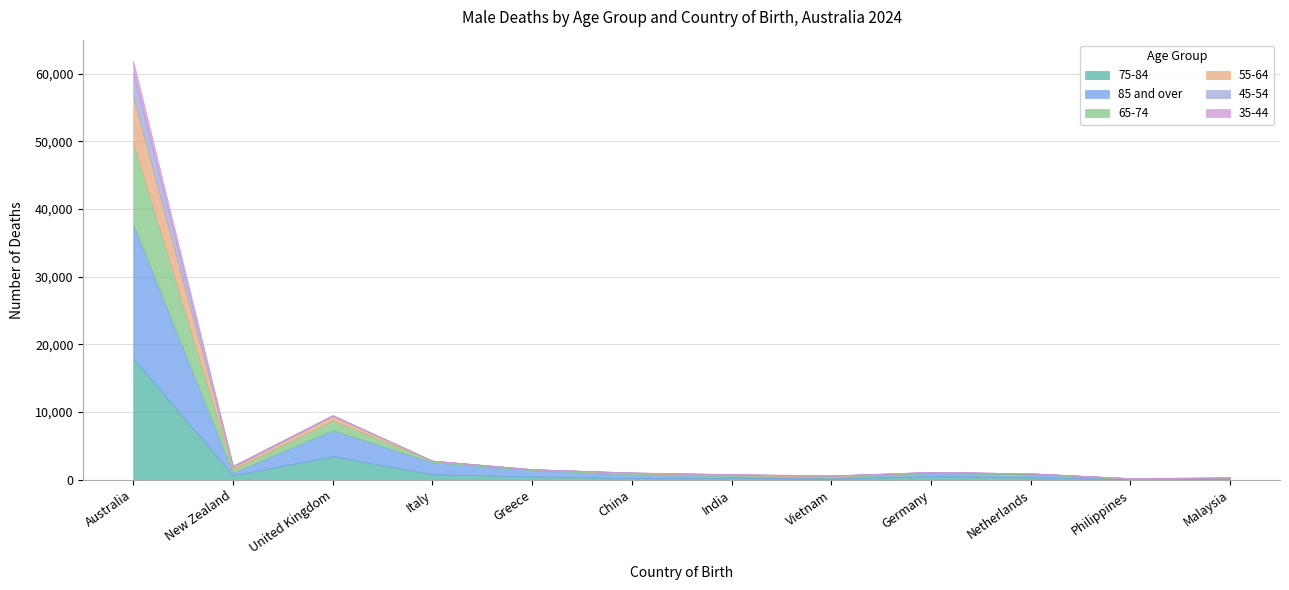

What is the difference between the maximum and minimum values in the 85 and over series?

19786